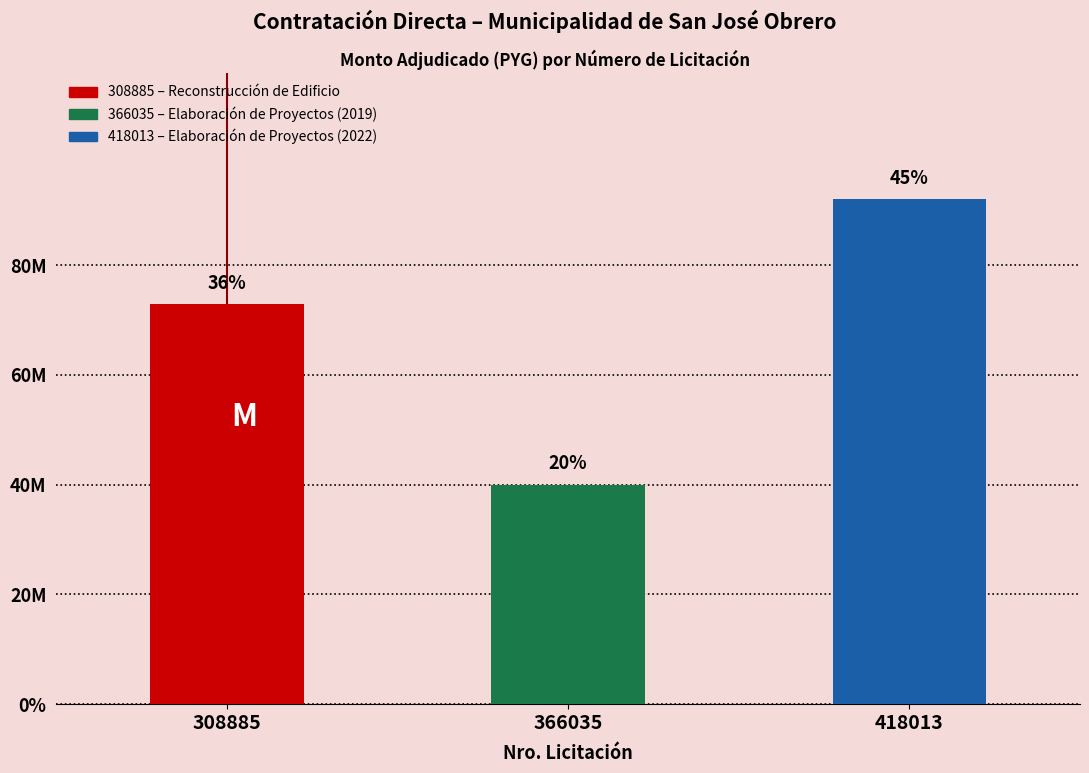

Reading right to left, what are all the values shown in this chart?

418013=92000000	366035=40000000	308885=72837929